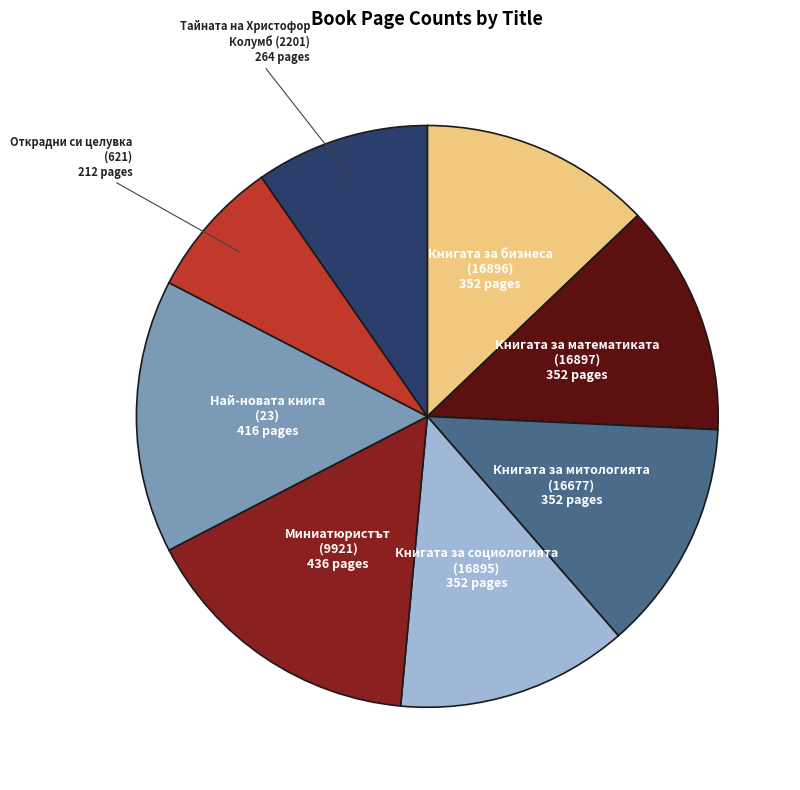

Is there any slice that represents more than half of the pie?

No